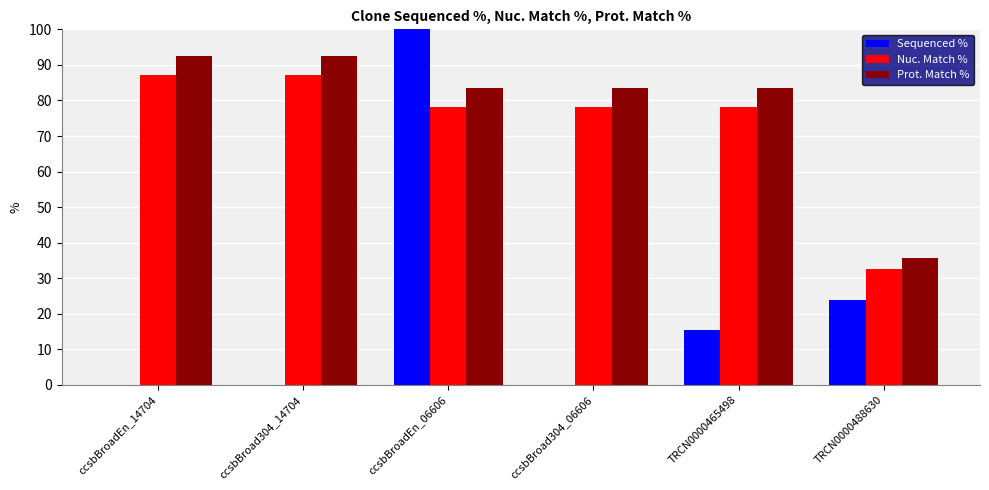

What is the total value across all series at TRCN0000465498?

177.0